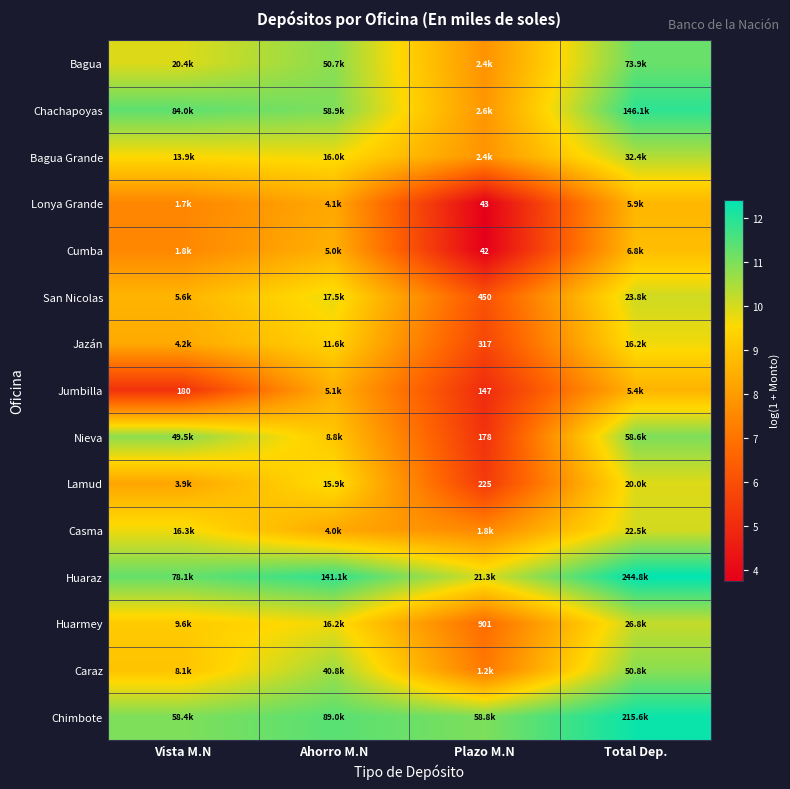

Rank the series at Ahorro M.N from lowest to highest value.

Casma, Lonya Grande, Cumba, Jumbilla, Nieva, Jazán, Lamud, Bagua Grande, Huarmey, San Nicolas, Caraz, Bagua, Chachapoyas, Chimbote, Huaraz